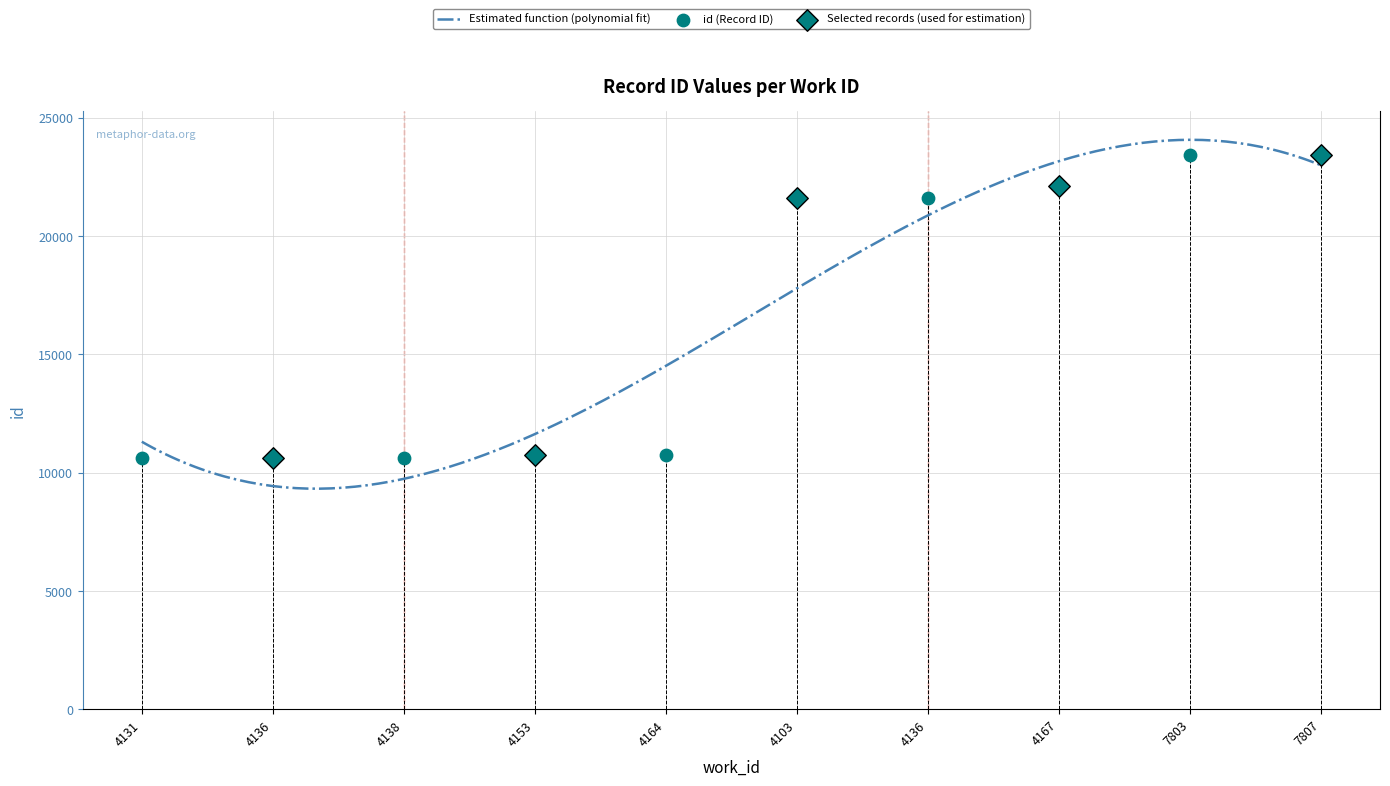

What is the change in value from 4131 to 4103?

+10990